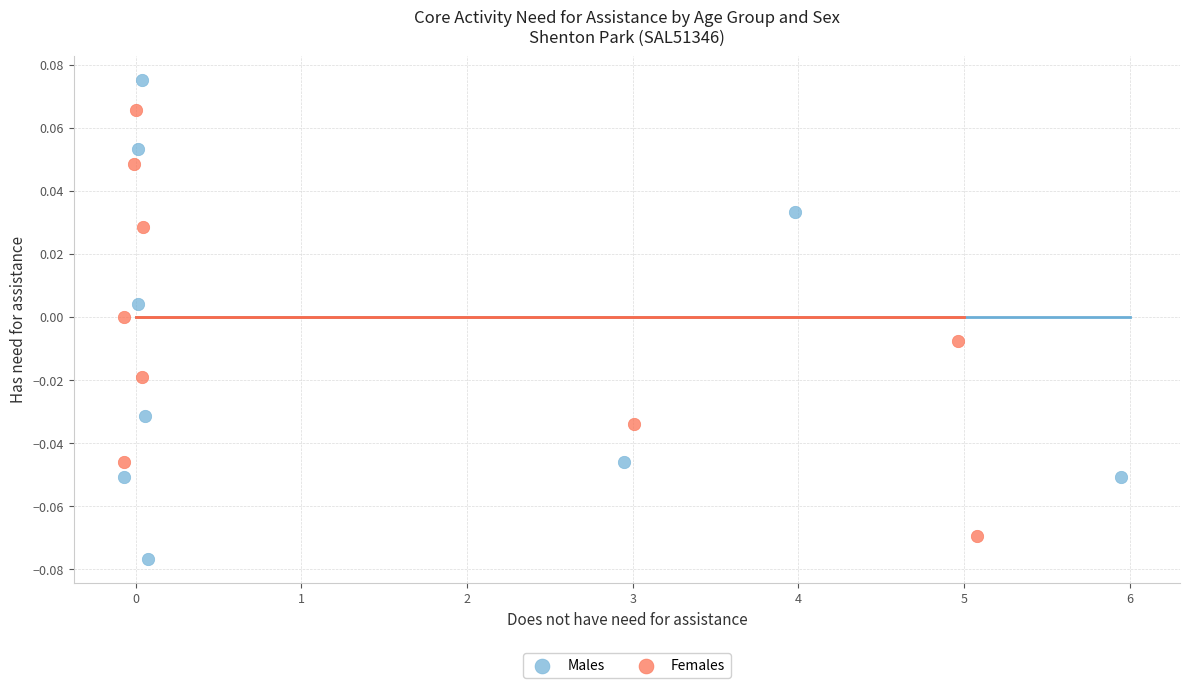

Which series reaches the maximum Y coordinate?

Males